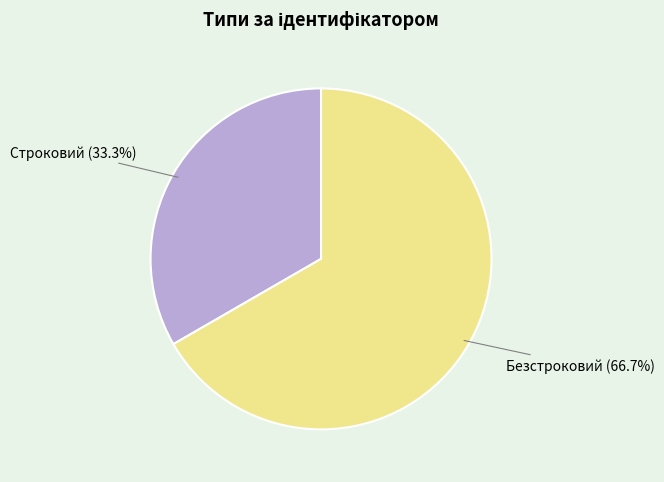

True or false: Строковий accounts for 33% of the total.

True